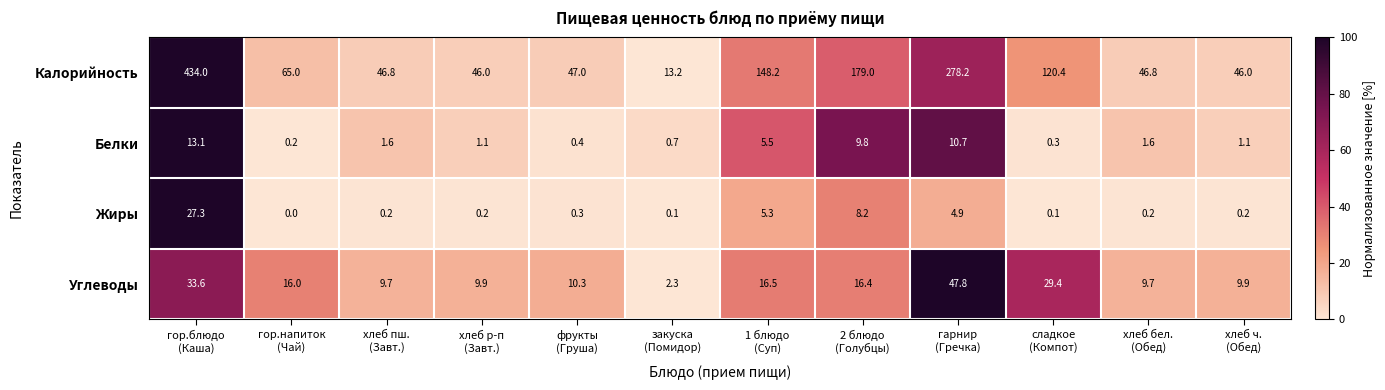

Which series has the largest range (max minus min)?

Калорийность